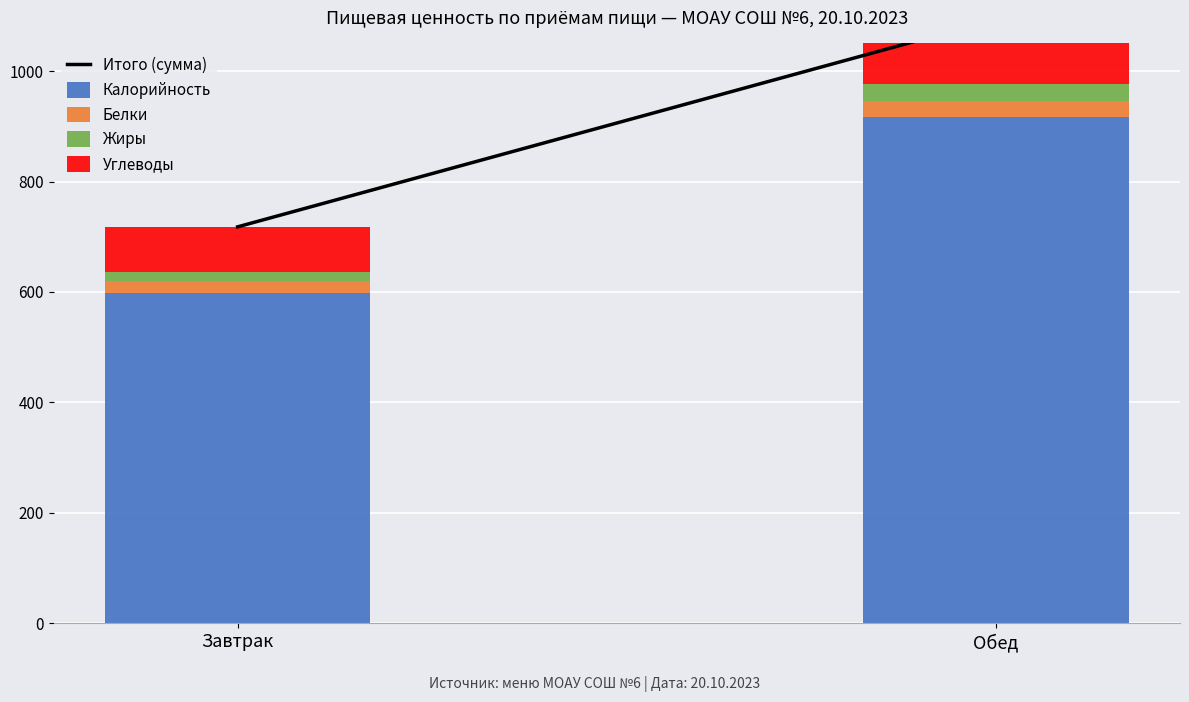

Reading left to right, what are all the values shown in this chart?

Итого (сумма): 717.9	1094.0
Калорийность: 599.1	916.6
Белки: 20.1	29.0
Жиры: 17.6	31.9
Углеводы: 81.2	116.6